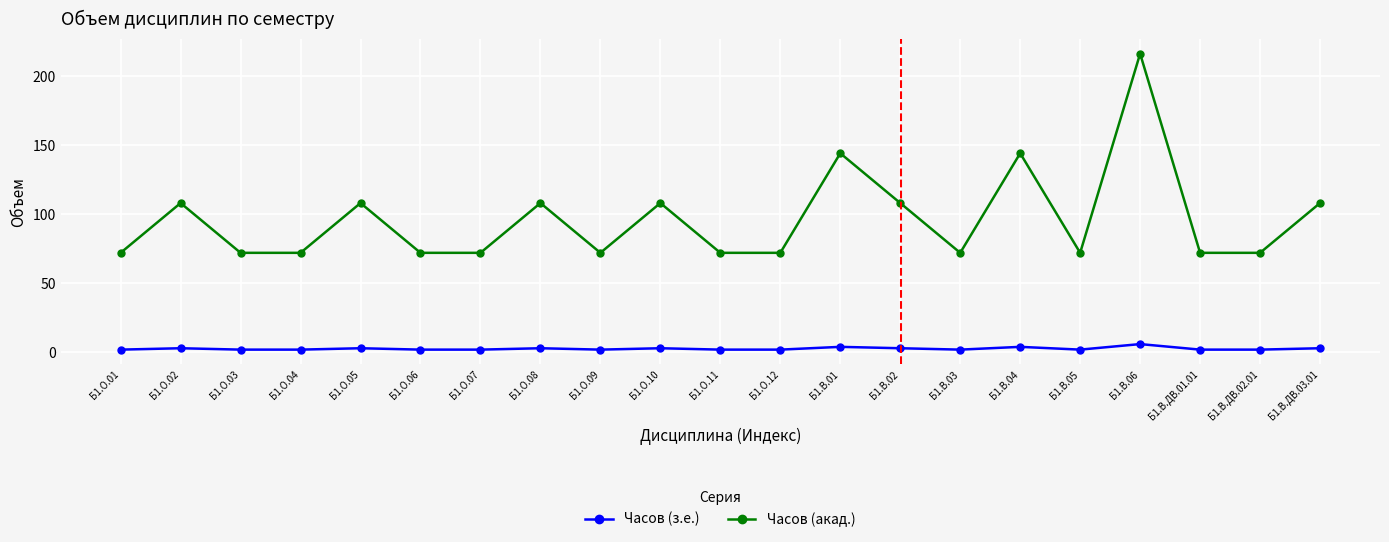

What is the label of the 6th point from the left?

Б1.О.06